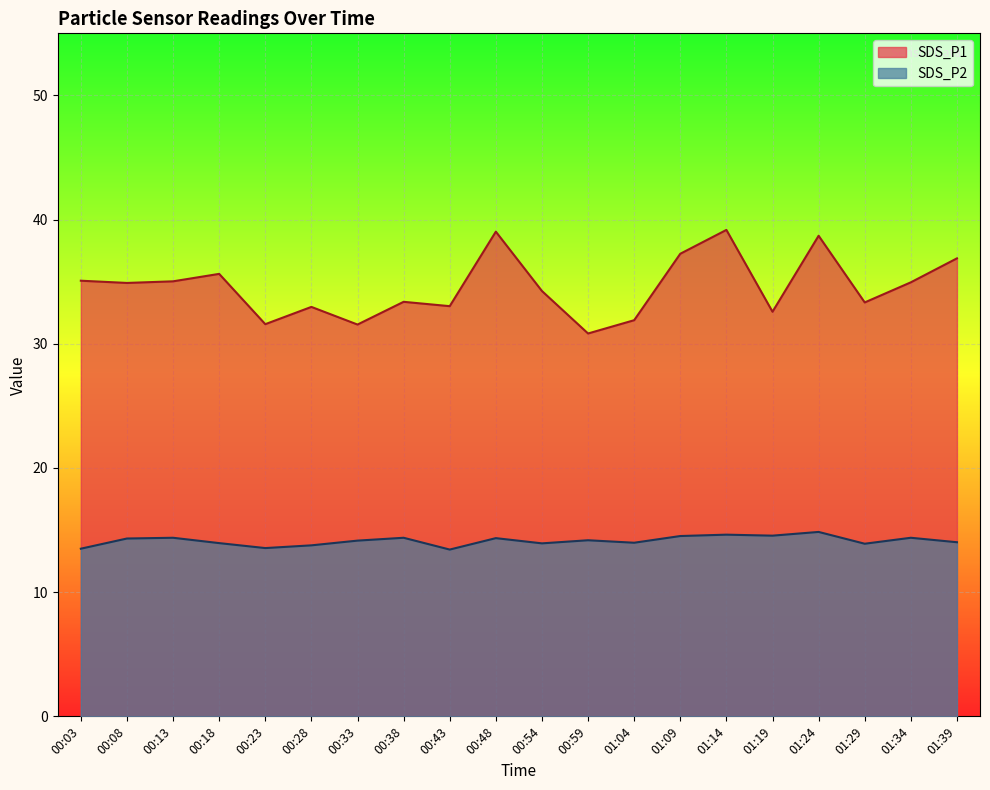

At which label does SDS_P2 reach its minimum?

00:43